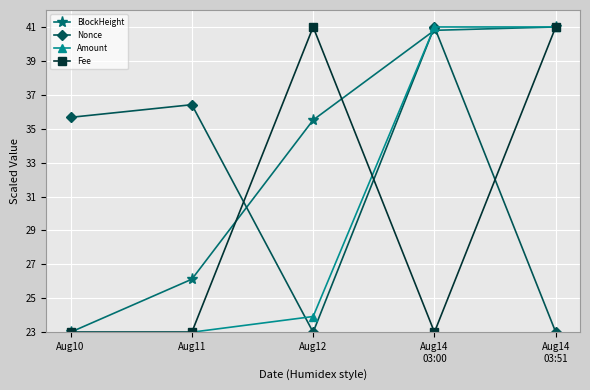

Between which two adjacent categories do BlockHeight and Nonce first intersect?

Aug11 and Aug12